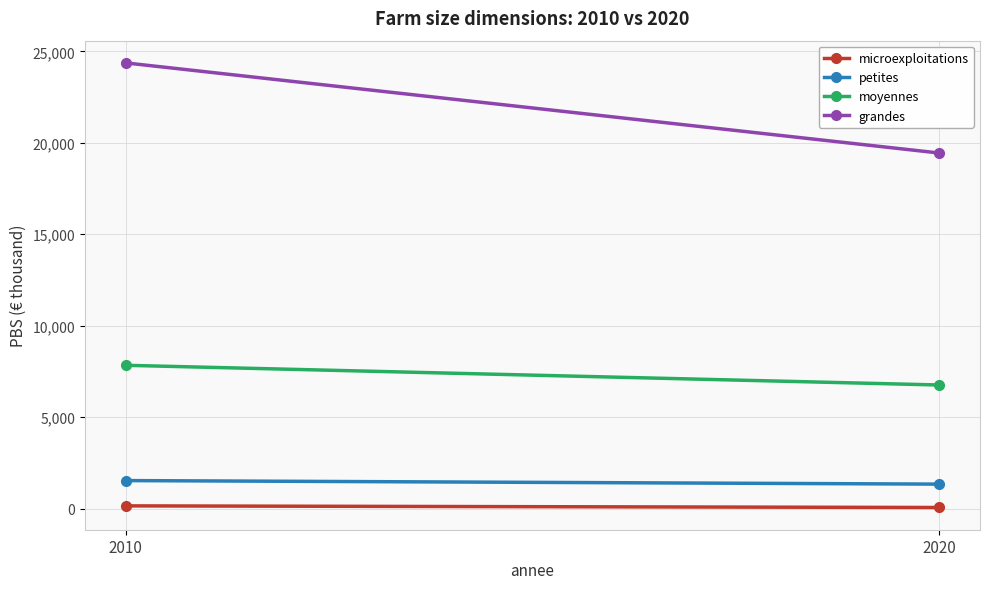

What is the average value of the grandes series?

21904.7